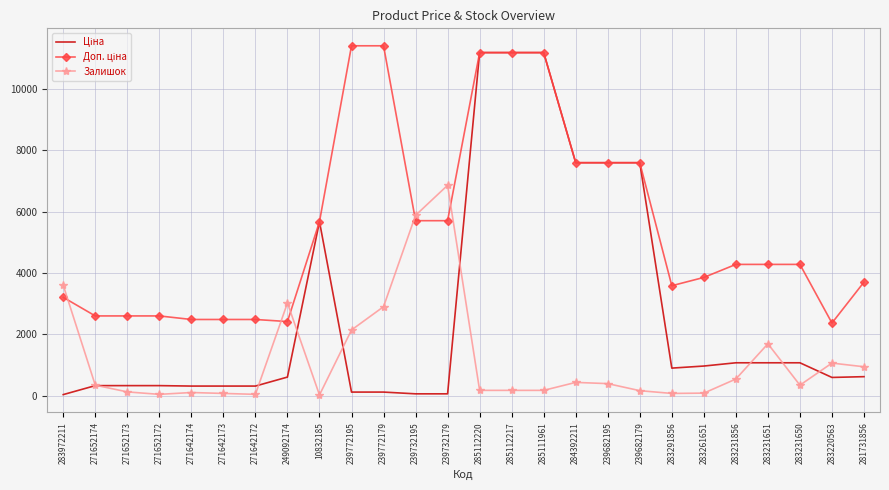

Is it true that Залишок equals 100.0 at 271642174?

True